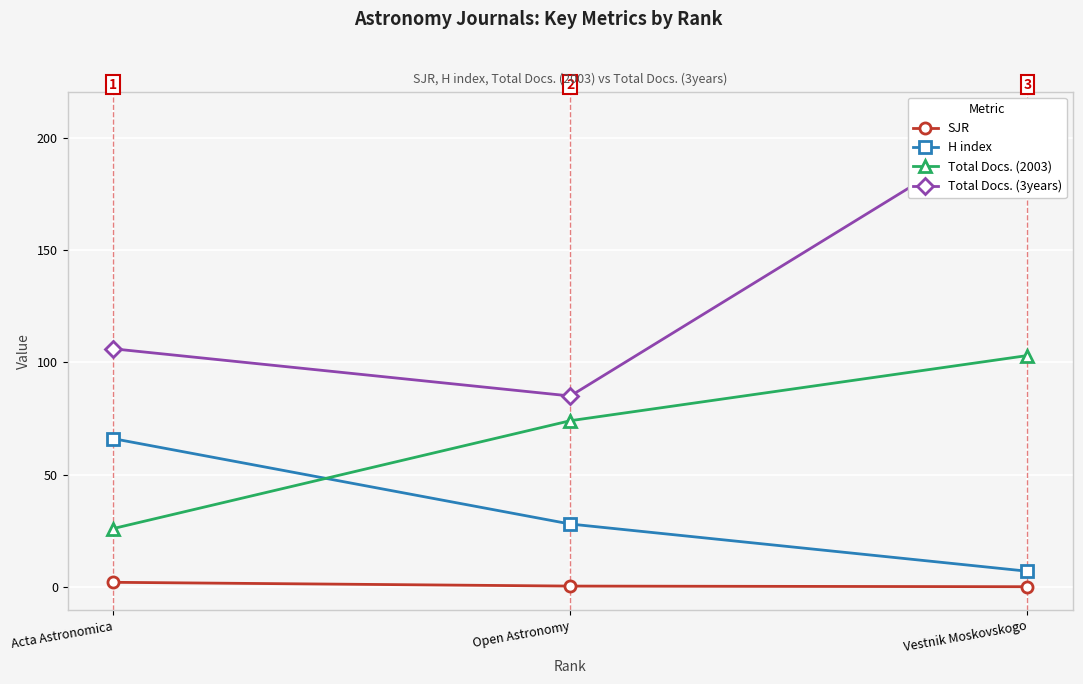

Which category has the lowest value across all series?

Vestnik Moskovskogo